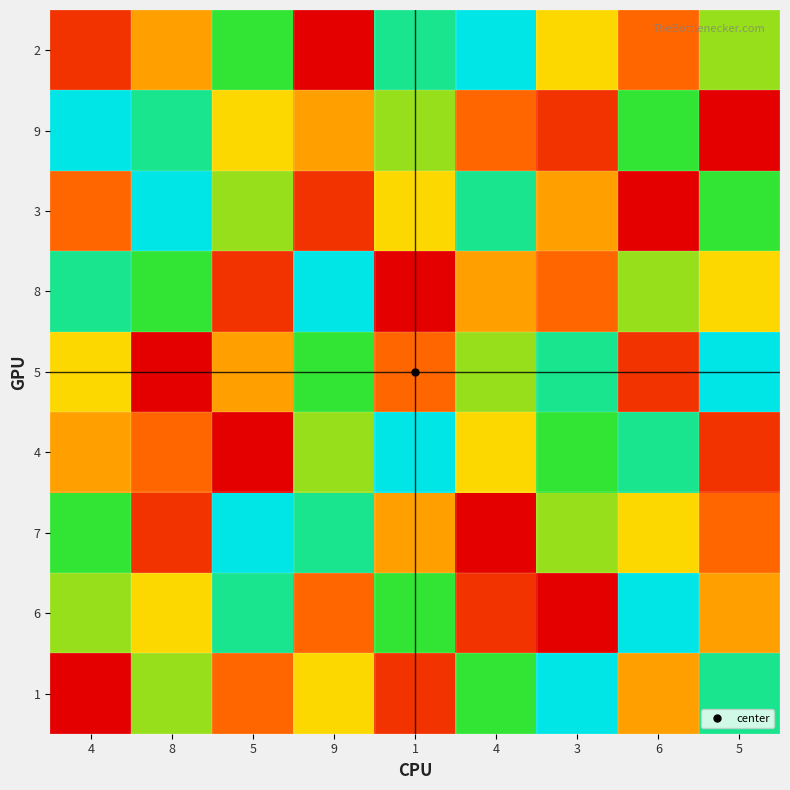

What is the smallest value displayed?

1